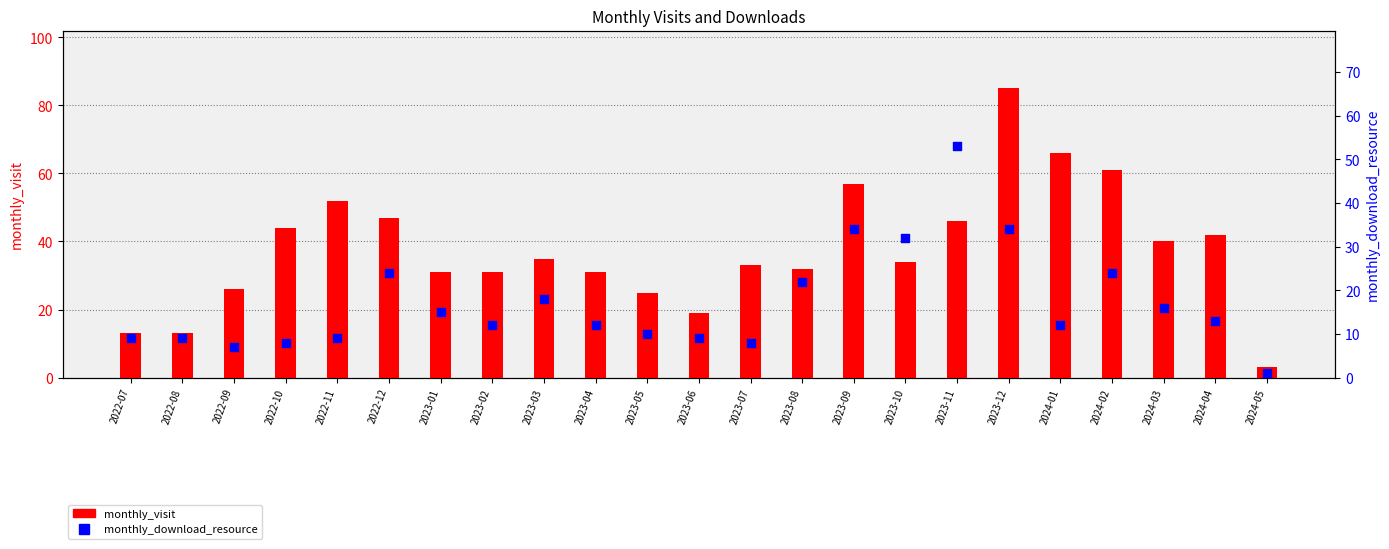

At how many categories does at least one series exceed 32?

13